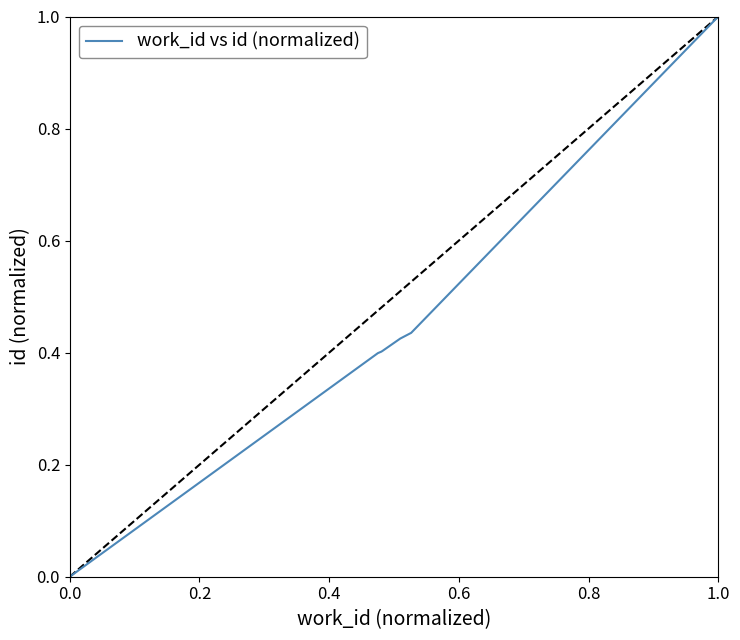

Between 0.0 and 1.0, which is larger?

1.0